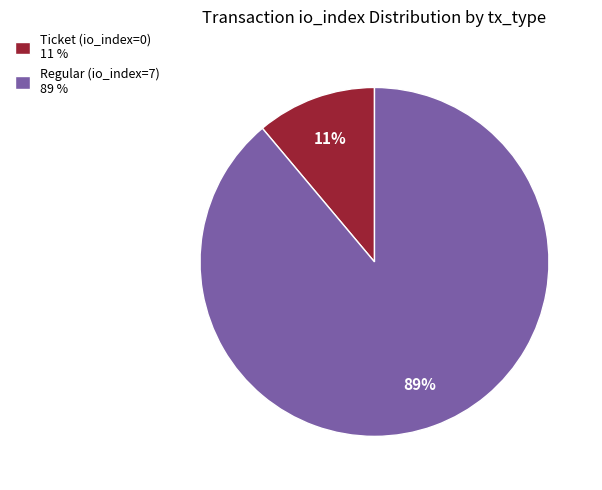

What is the majority slice?

Regular (io_index=7)